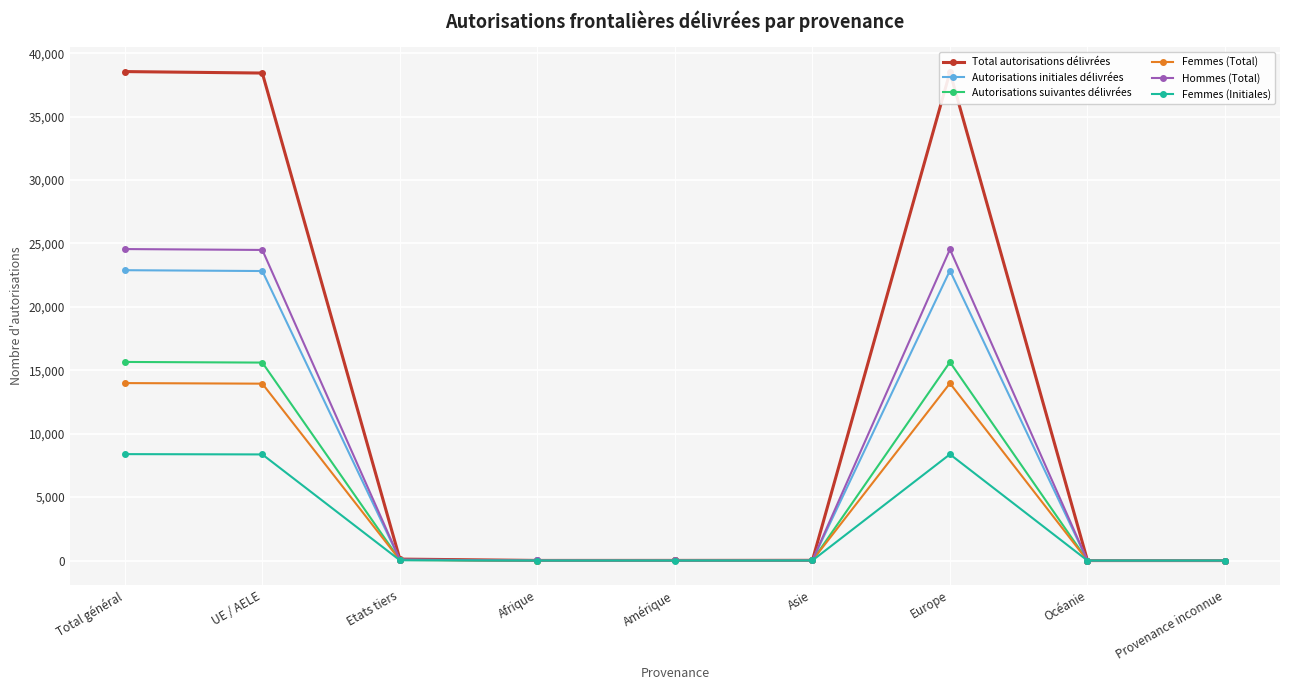

The value of Femmes (Initiales) at UE / AELE is 8367. True or false?

True